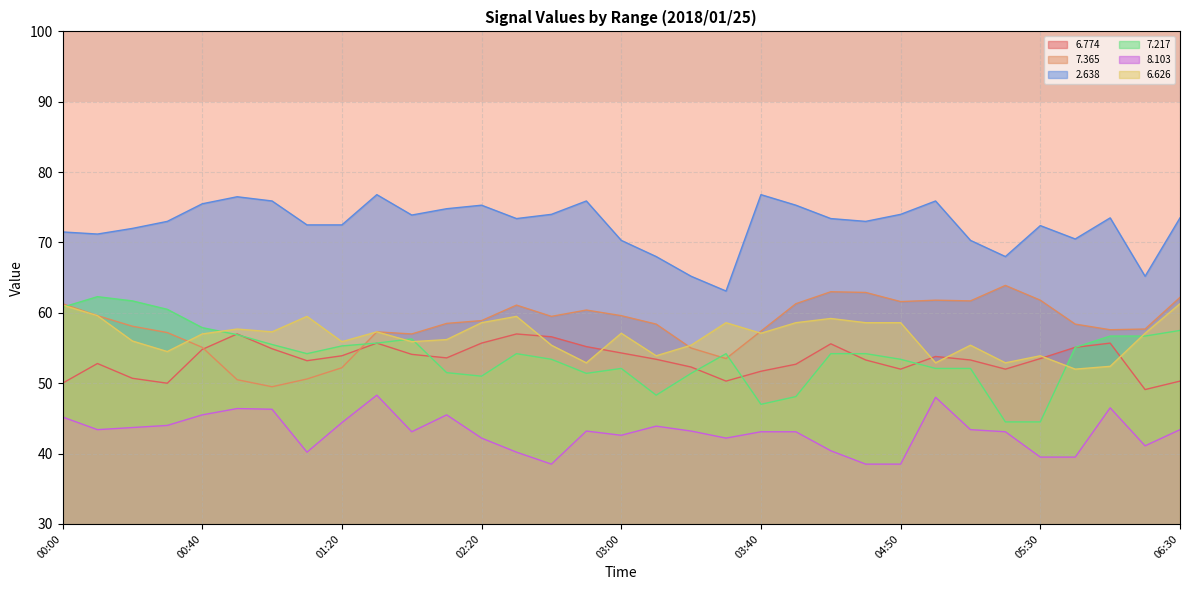

Between 01:00 and 02:10, which is larger?

01:00